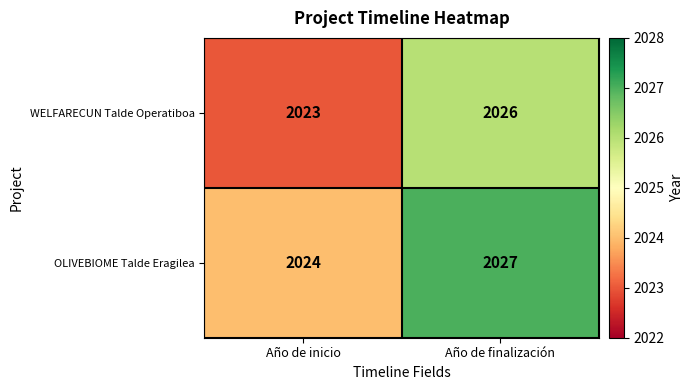

Rank the series by their maximum value, from lowest to highest.

WELFARECUN Talde Operatiboa, OLIVEBIOME Talde Eragilea